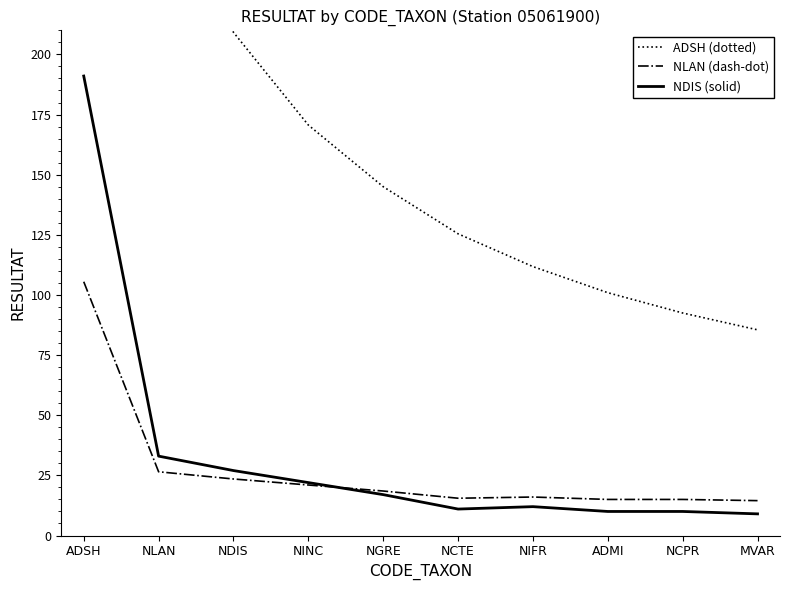

Is this an area chart (filled region under the line)?

No